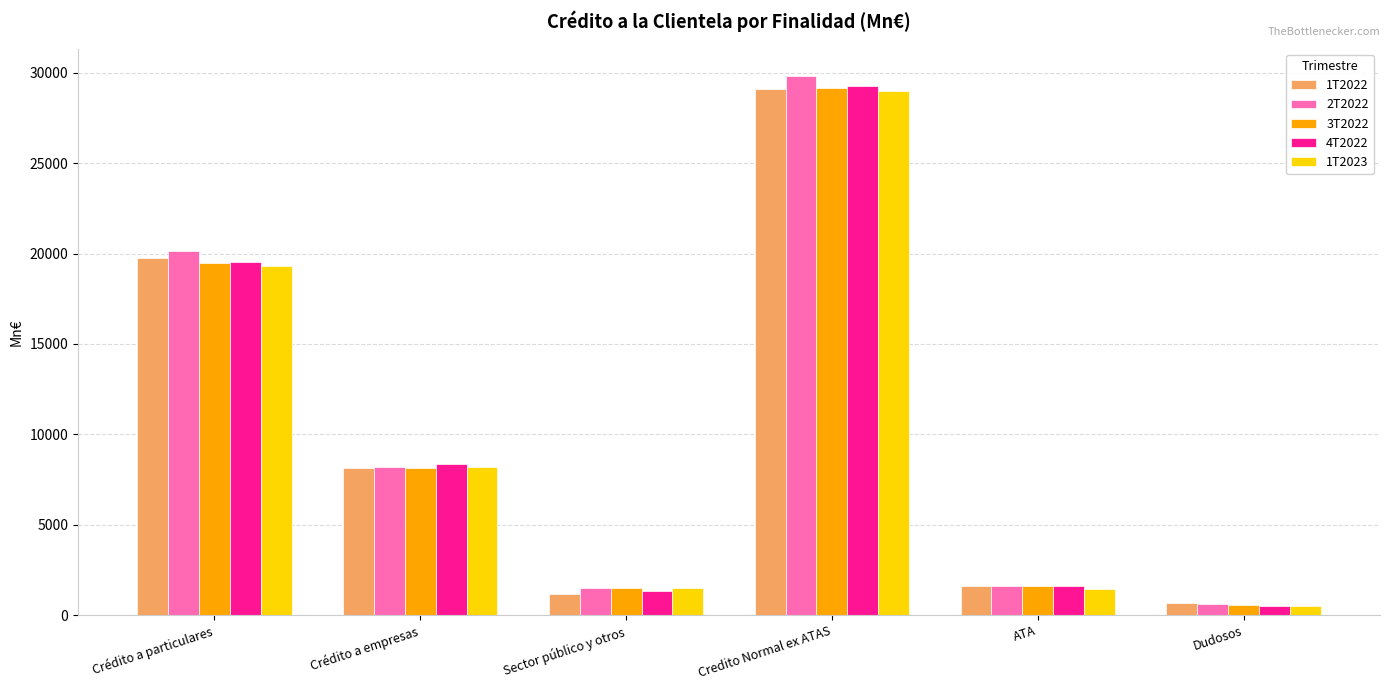

The value of 4T2022 at Crédito a empresas is 8357.7. True or false?

True